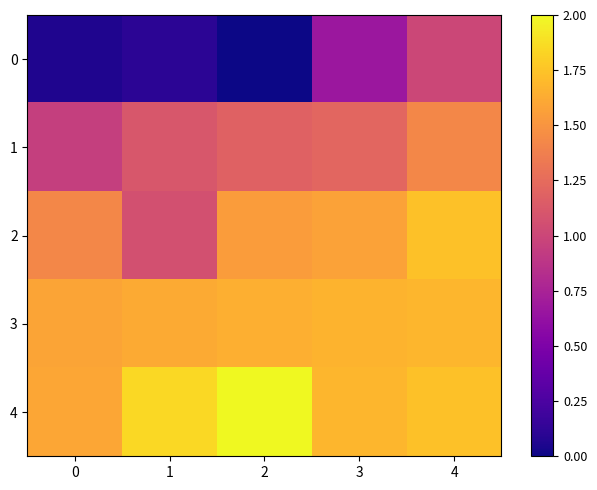

Which label corresponds to the smallest value in the chart?

2